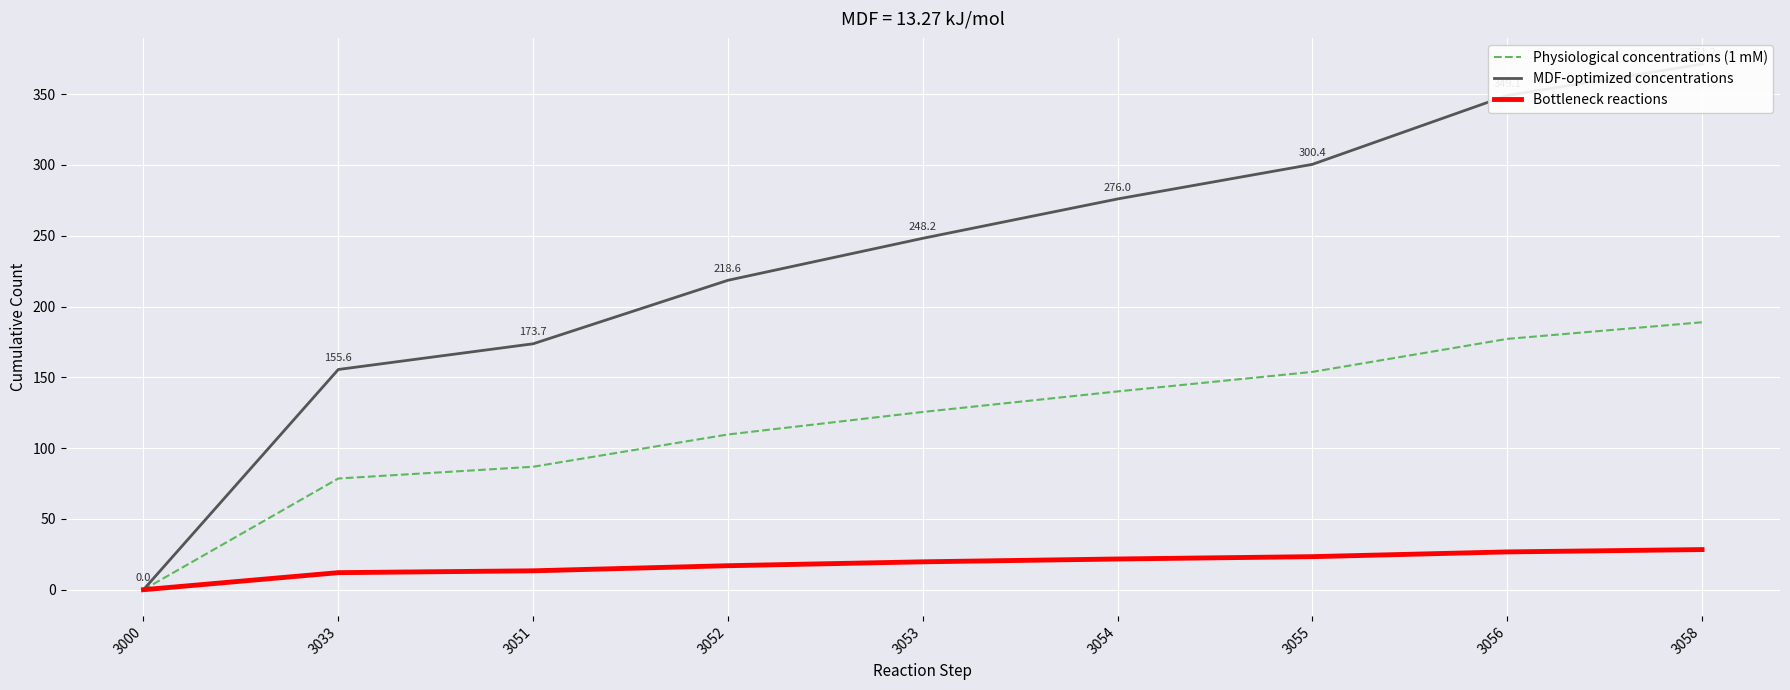

True or false: Bottleneck reactions has a value of 16.9 at 3052.

True